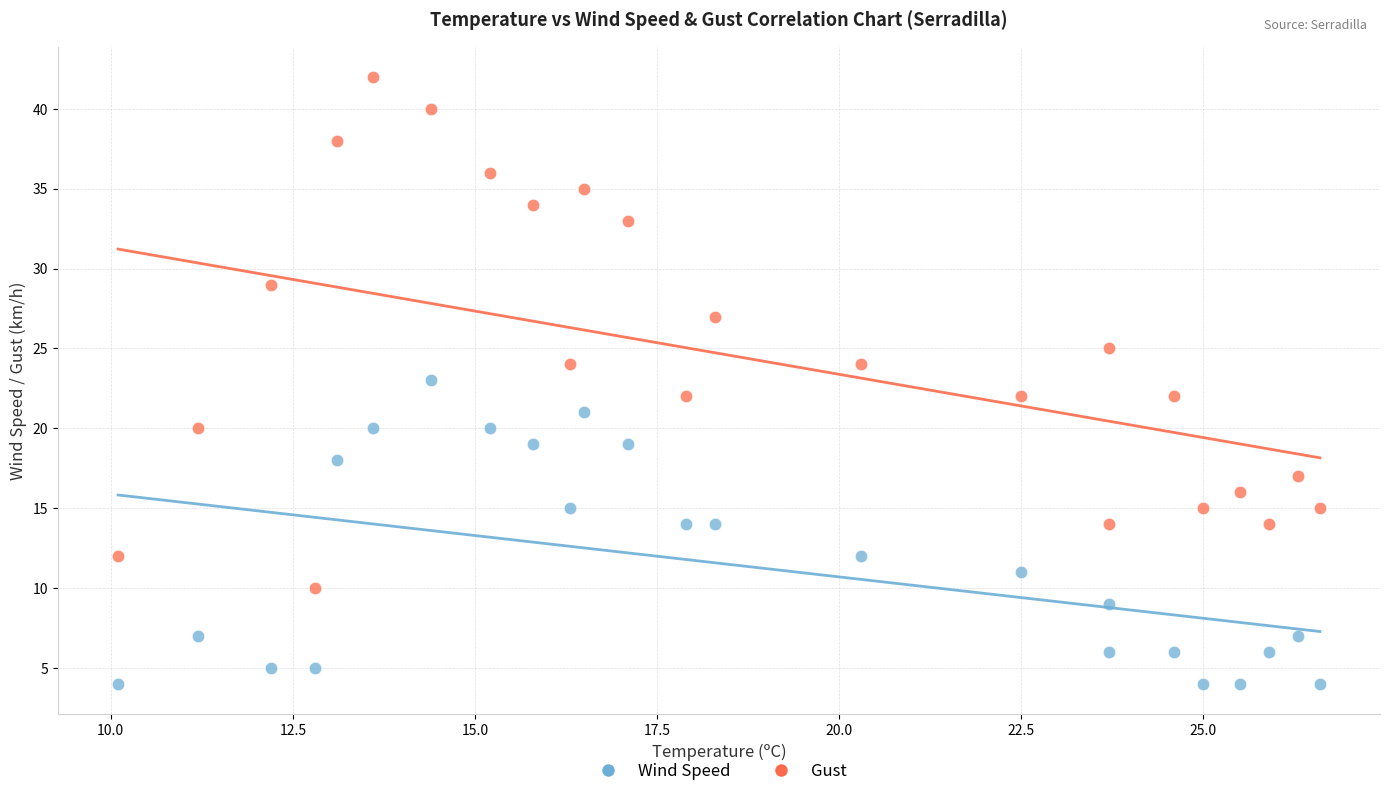

Across all data points, what is the range of Y values (max minus min)?

38